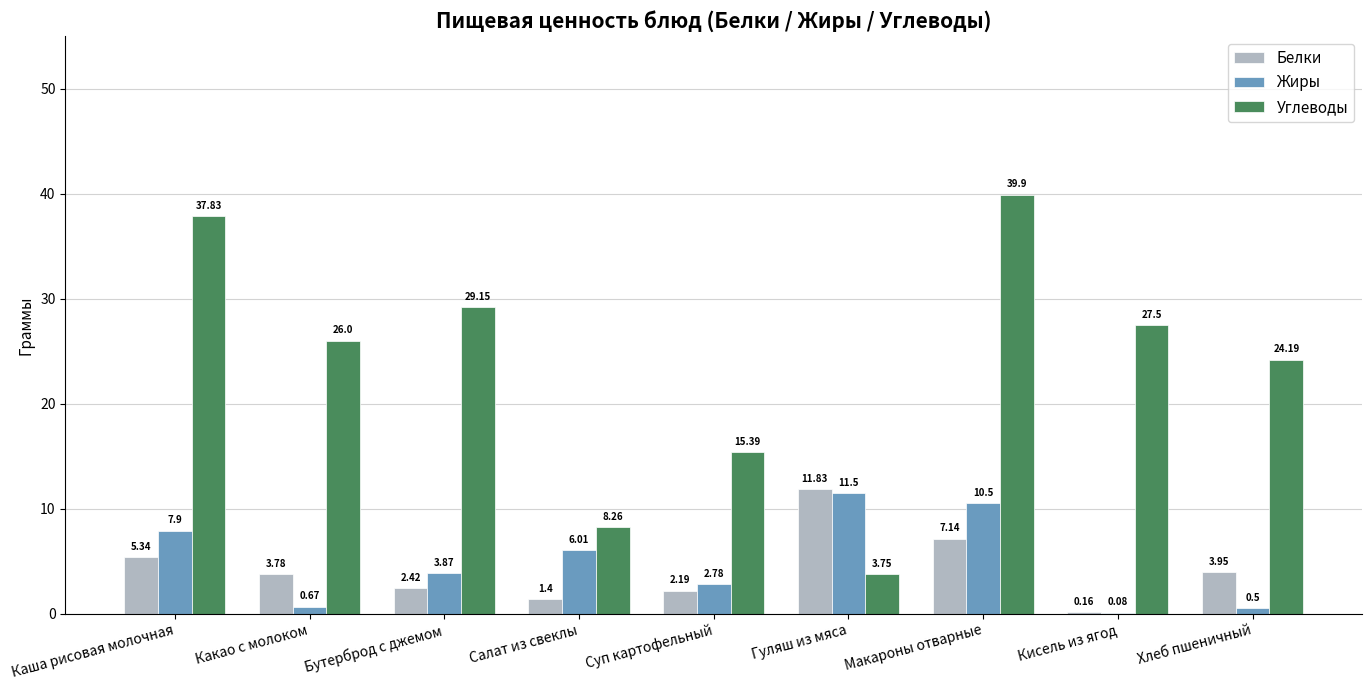

Is it true that Жиры equals 10.6 at Каша рисовая молочная?

False